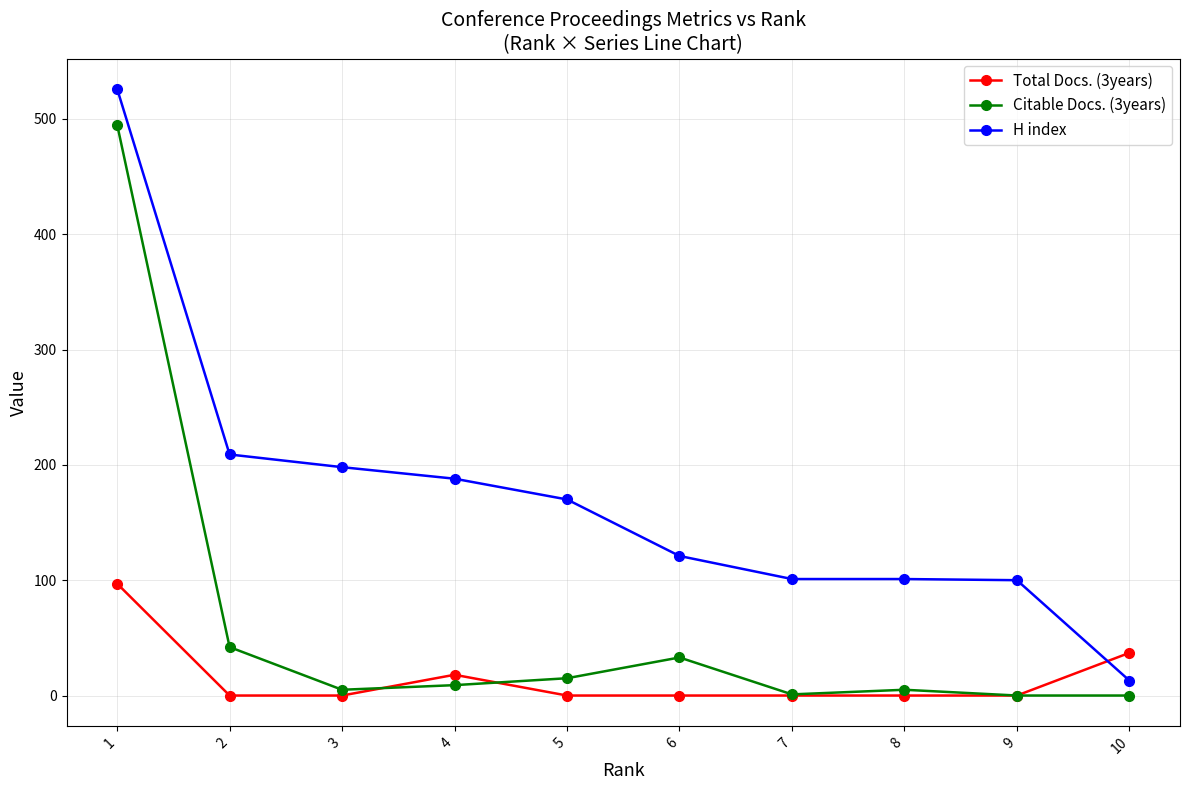

Count the number of data series in this chart.

3